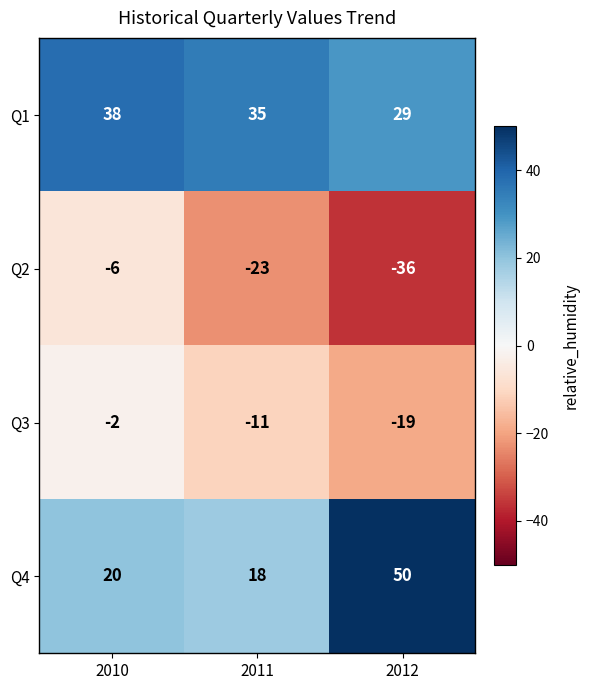

What is the sum of the Q1 values at 2010 and 2011?

73